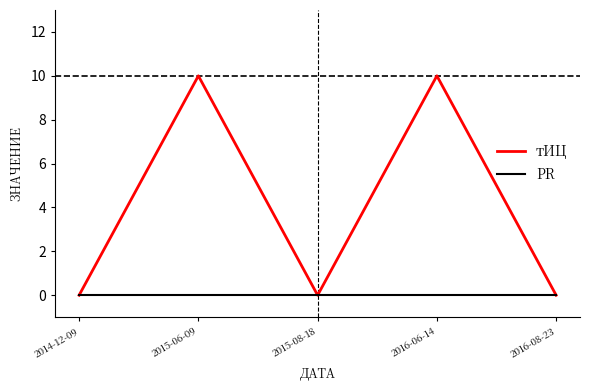

What is the spread (max minus min) of values at 2016-06-14?

10